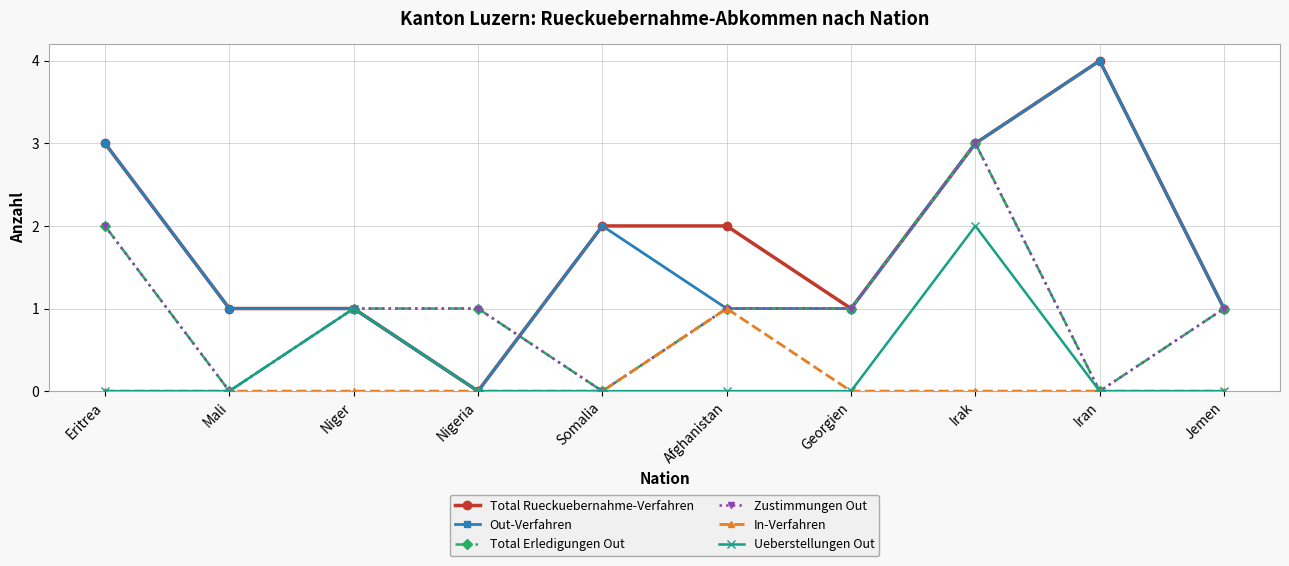

Is it true that Ueberstellungen Out equals 1 at Niger?

True